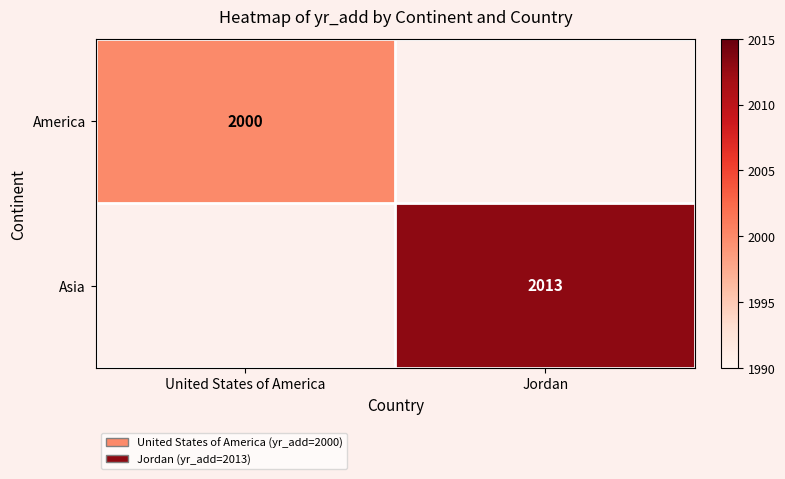

Is it true that Asia equals 2013 at Jordan?

True